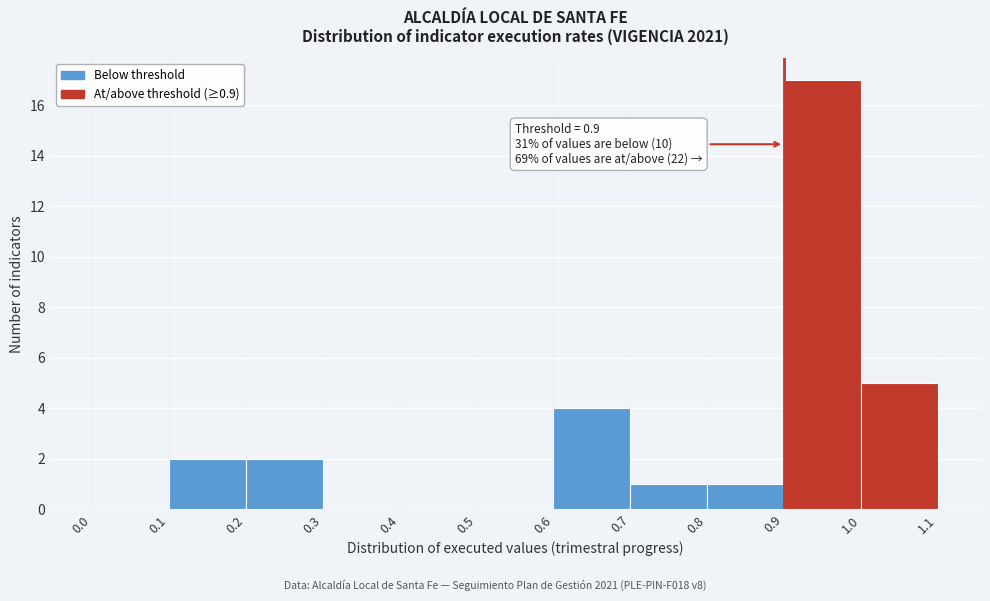

Which range on the x-axis has the tallest bar?

0.9 to 1.0